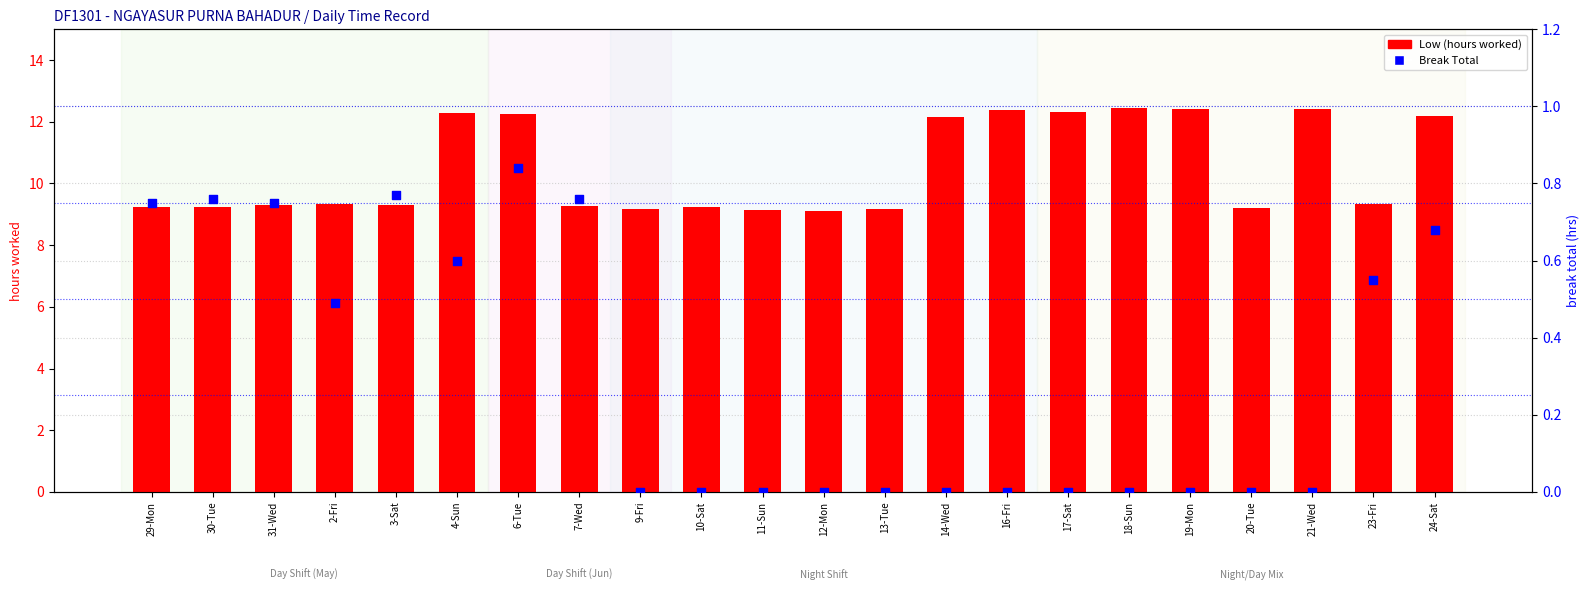

What are all the series names shown in the legend?

Low (hours worked), Break Total